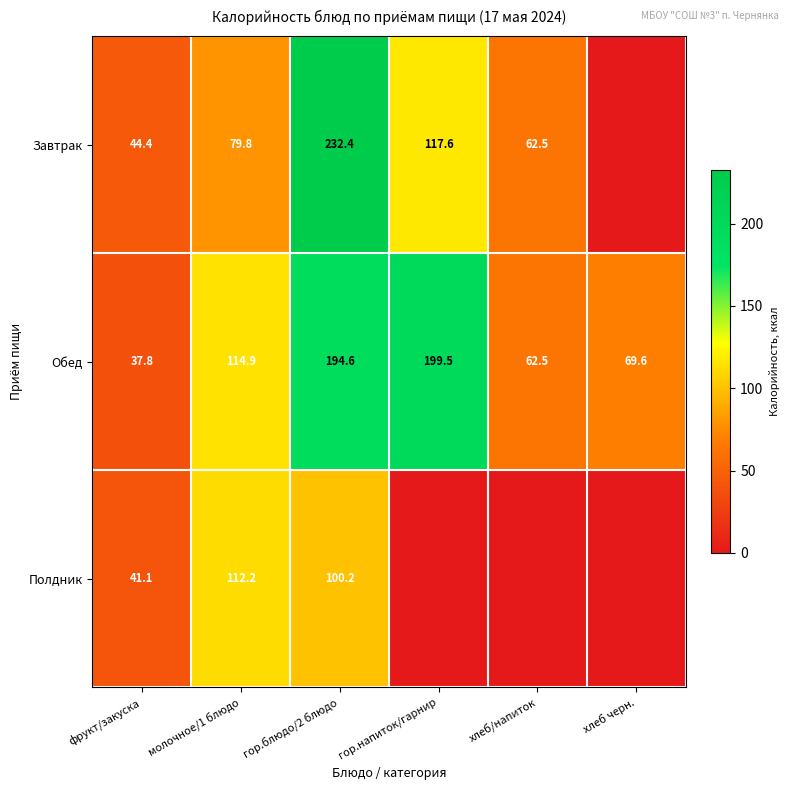

Between фрукт/закуска and гор.блюдо/2 блюдо, which series saw the biggest shift?

Завтрак